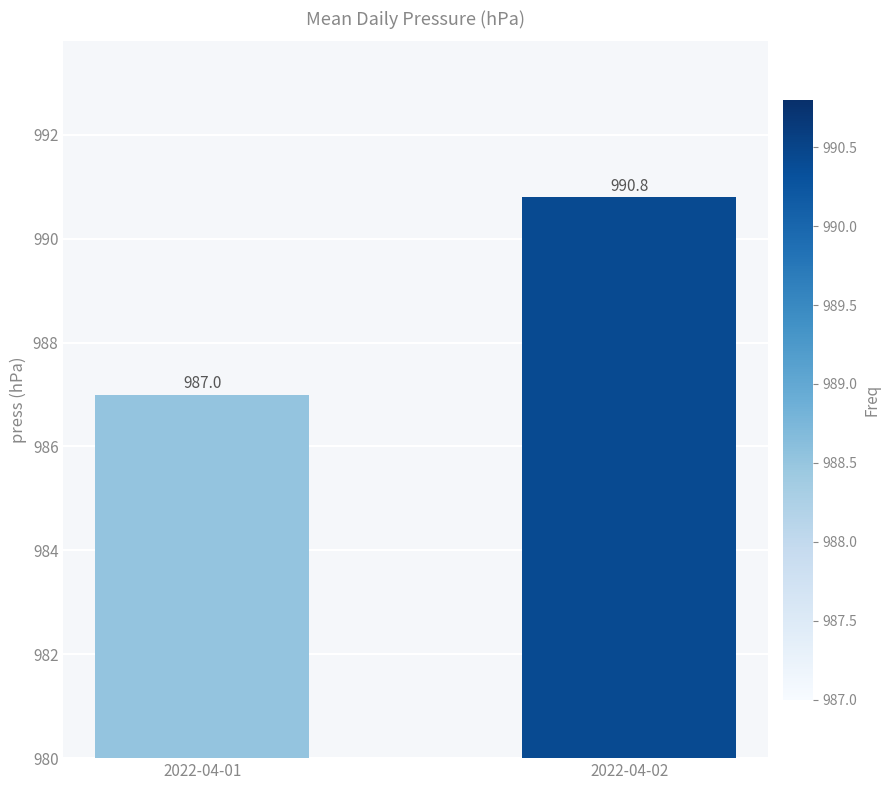

Does the chart contain stacked bars?

No